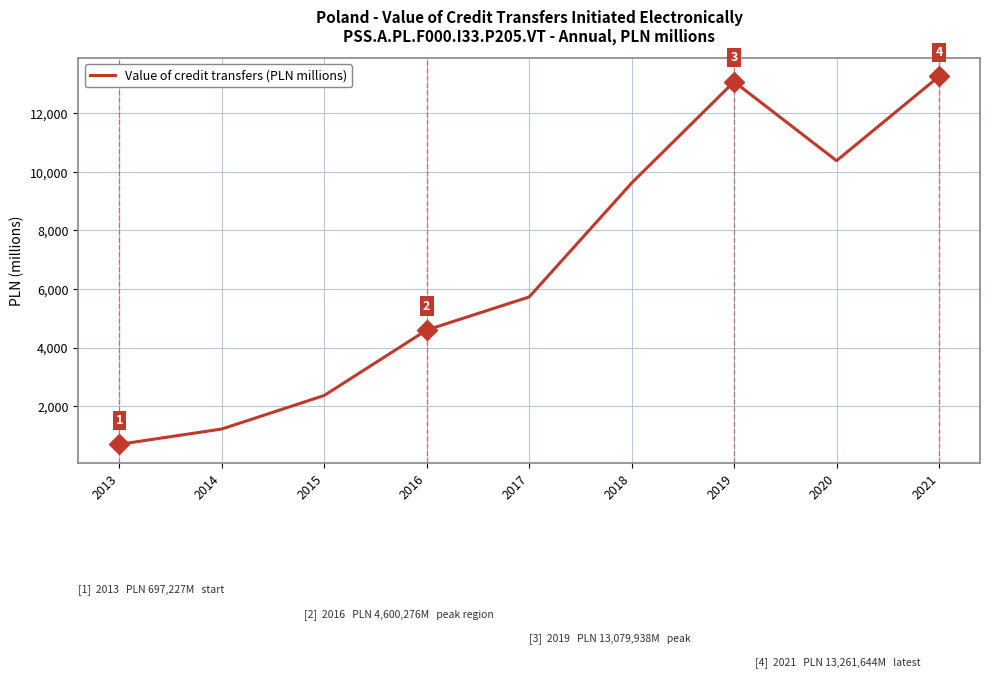

At which label does the data first exceed 5729?

2017